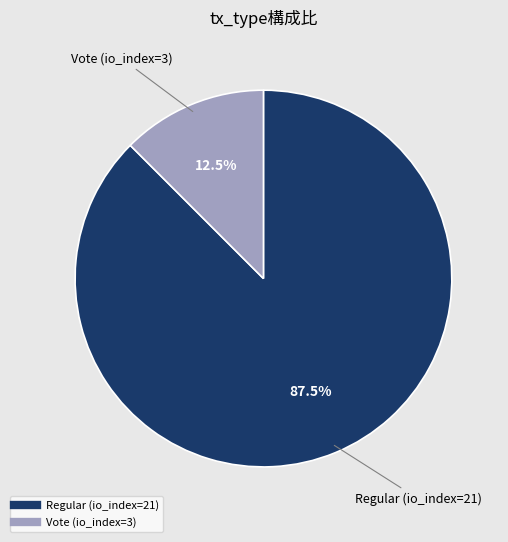

To the nearest percent, what is the average slice percentage?

50%